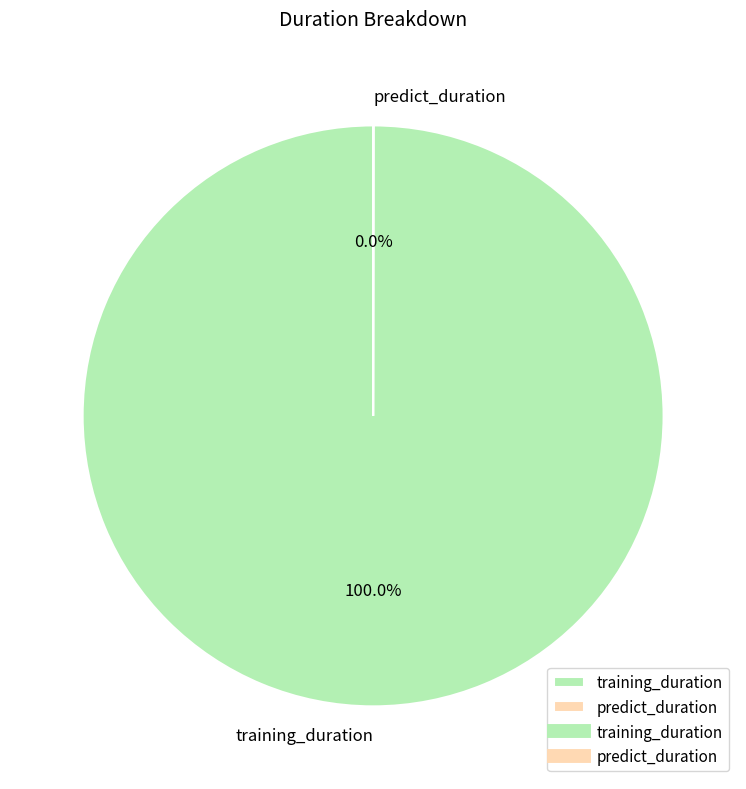

Which category has the biggest portion of the pie?

training_duration